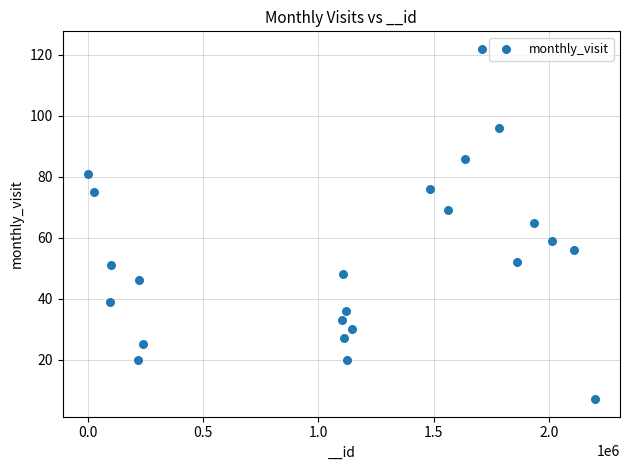

What is the range of Y values (max minus min)?

115